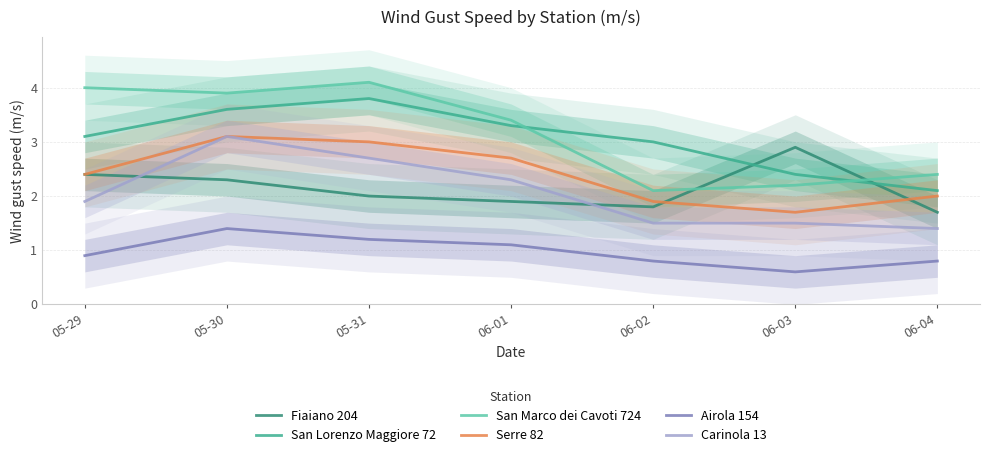

Which series has the largest range (max minus min)?

San Marco dei Cavoti 724